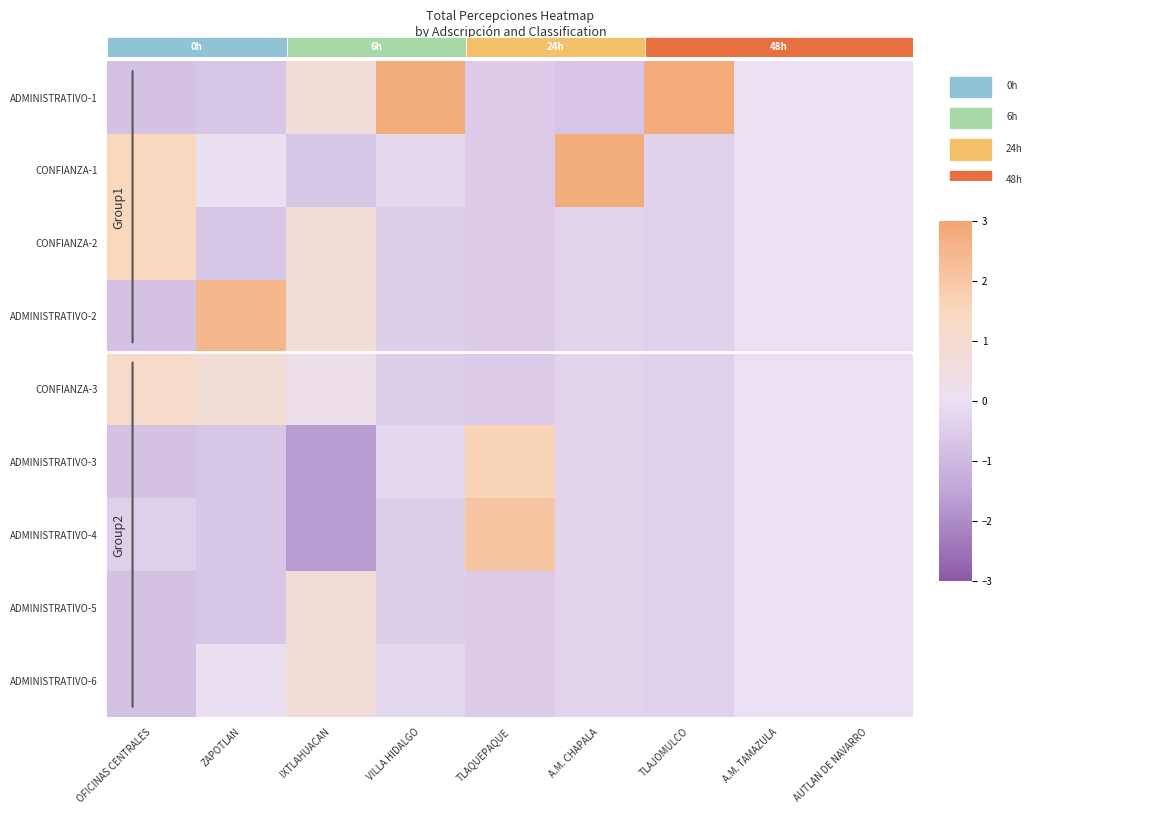

What is the minimum value shown in the chart?

-1.7